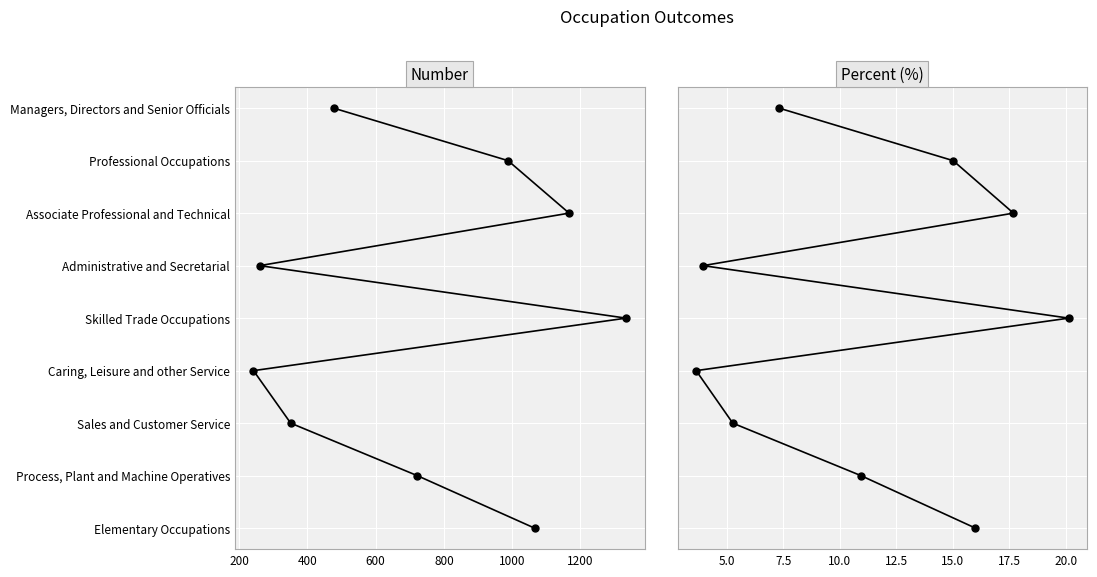

Between 200 and 400, which is larger?

400